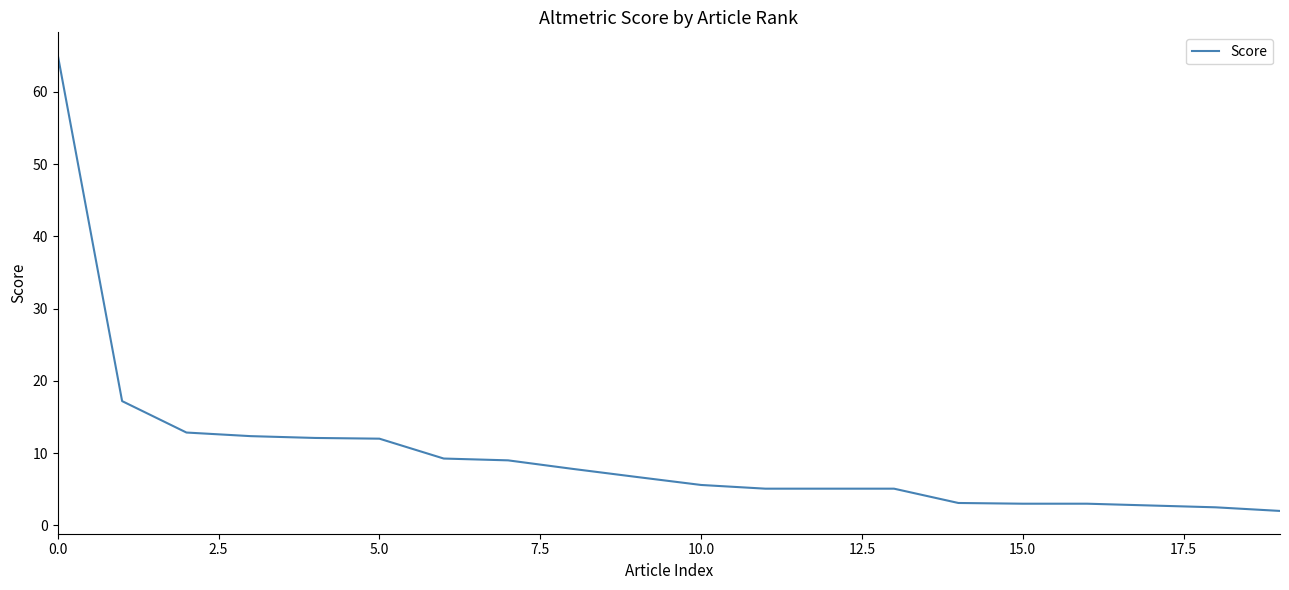

What is the minimum value shown in the chart?

2.0